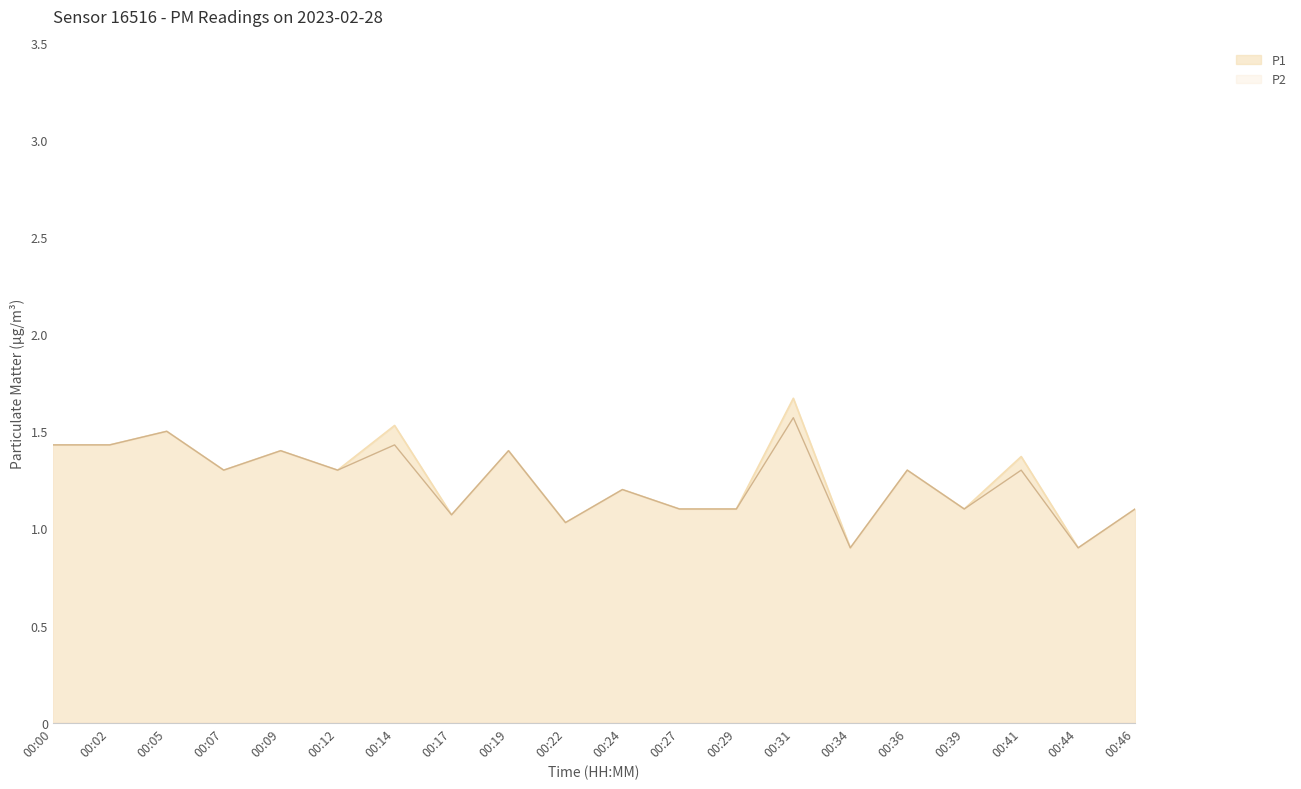

Does the chart display data point markers on the line(s)?

No